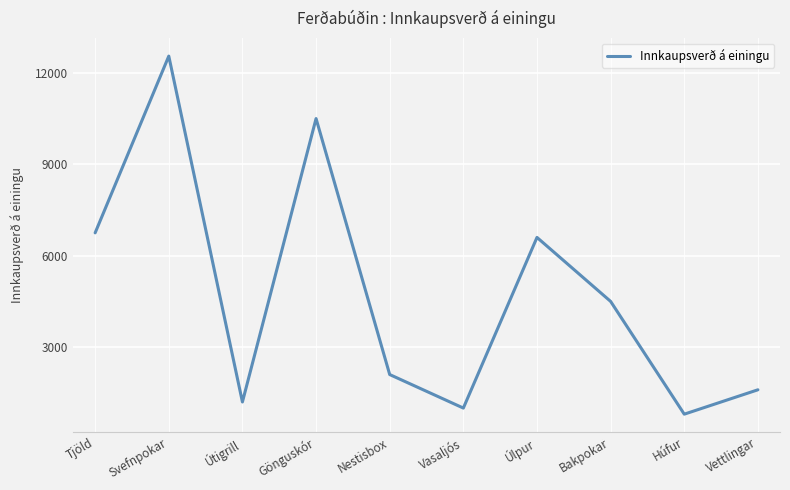

Read the value at Vettlingar, to the nearest 50.

1600